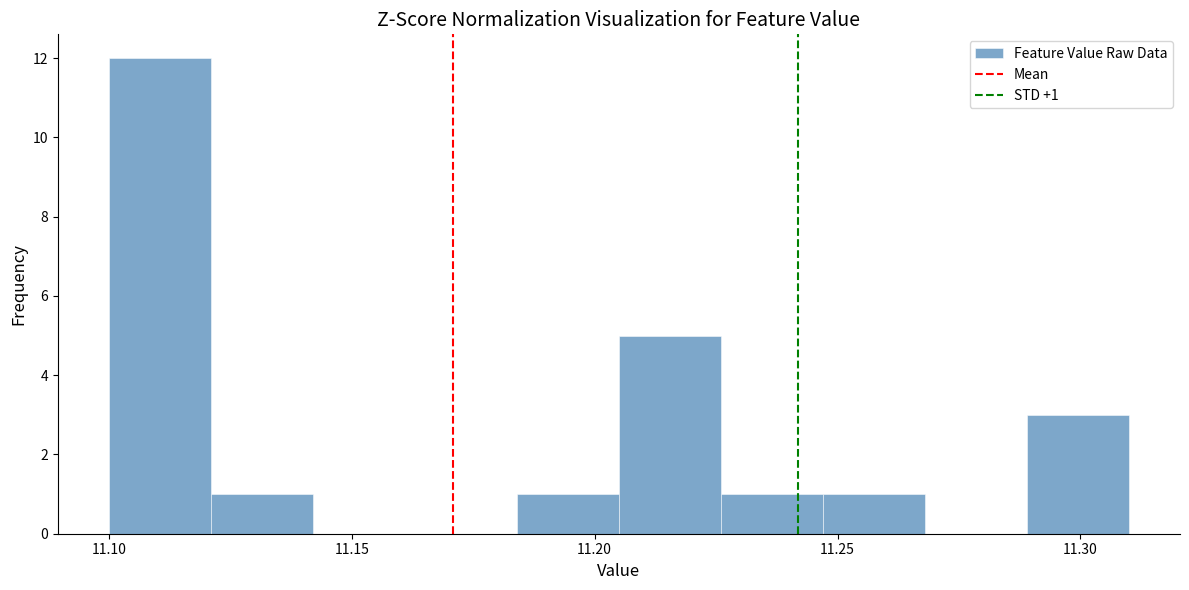

Which range on the x-axis has the tallest bar?

11.100 to 11.121